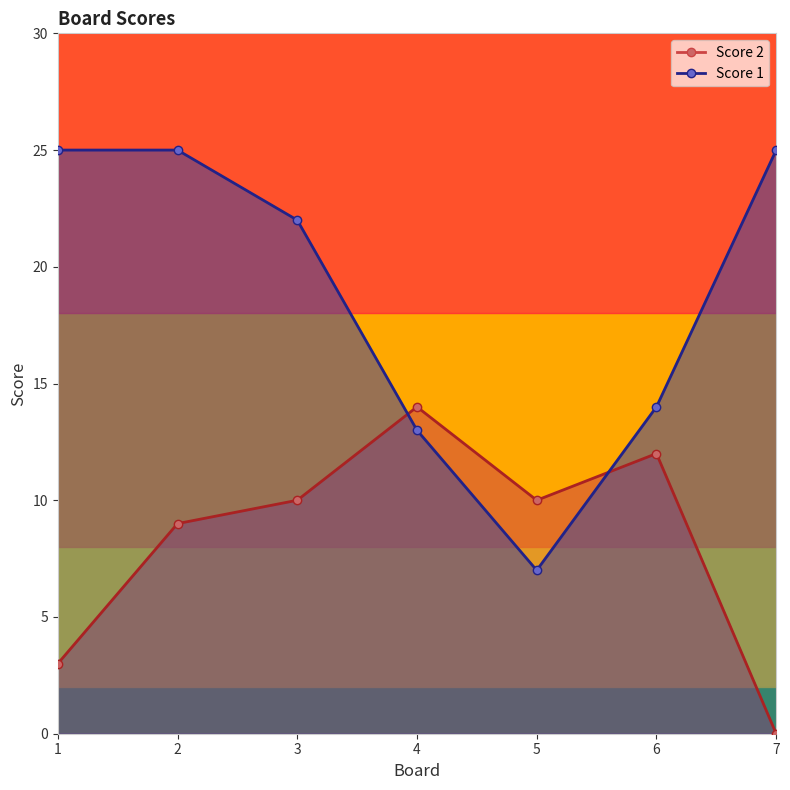

What is the total value across all series at 7?

25